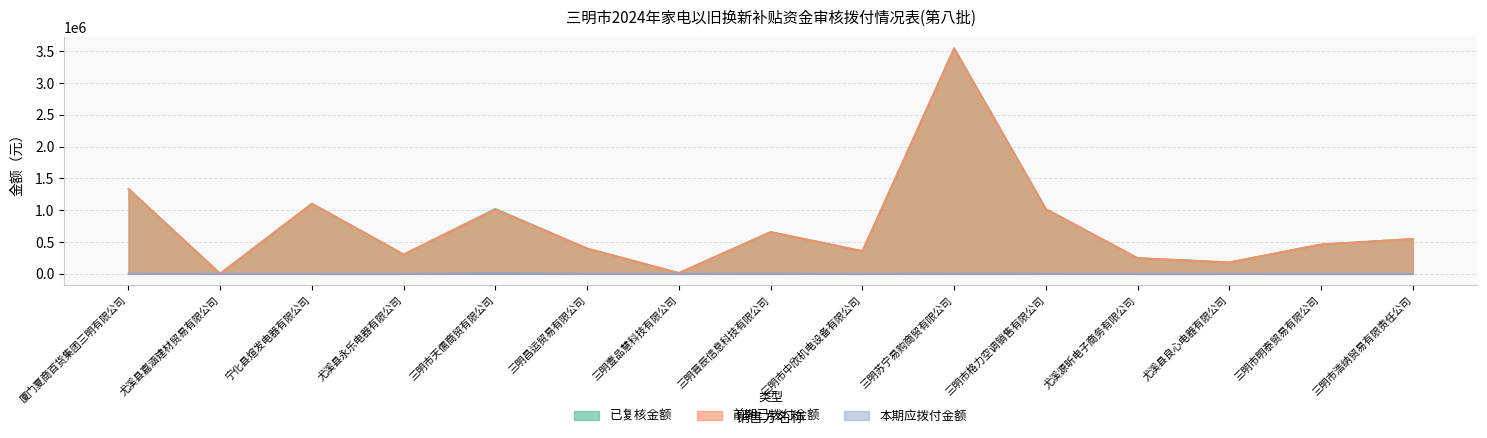

True or false: 前期已拨付金额 and 已复核金额 cross at least once.

False